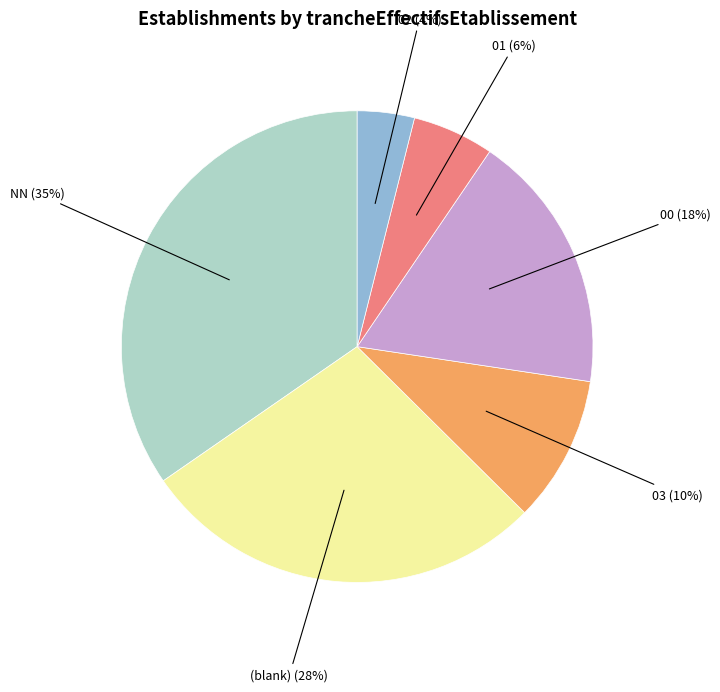

What is the ratio of the value at (blank) to the value at 03?

2.8